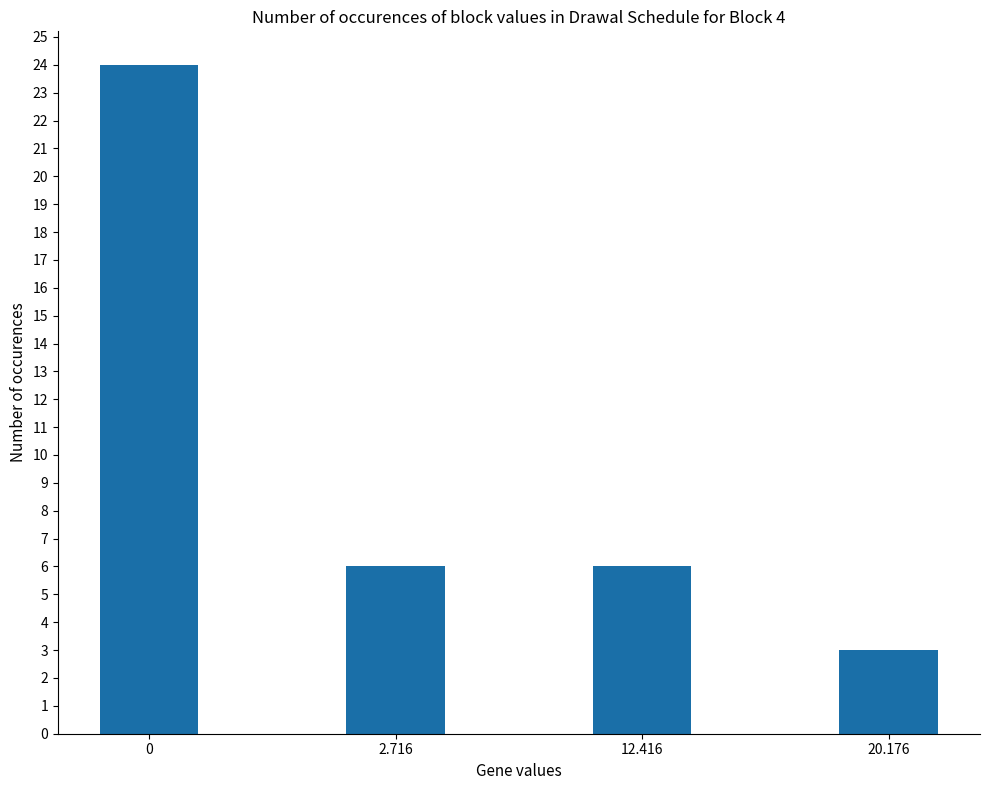

What is the value of the 1st bar from the left?

24